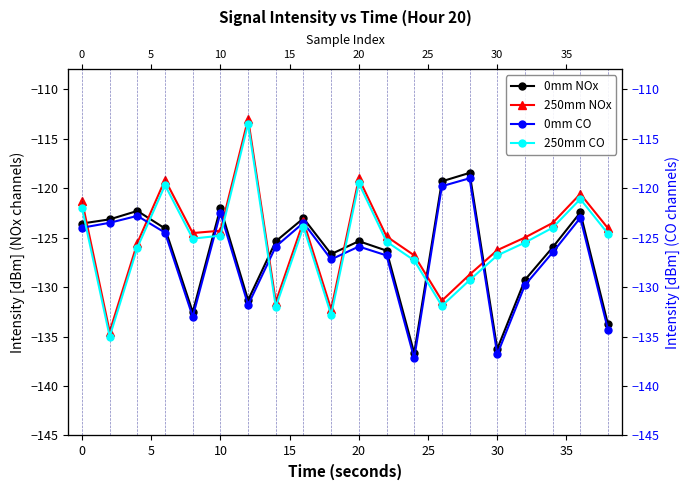

Which series has the largest total across all categories?

250mm NOx